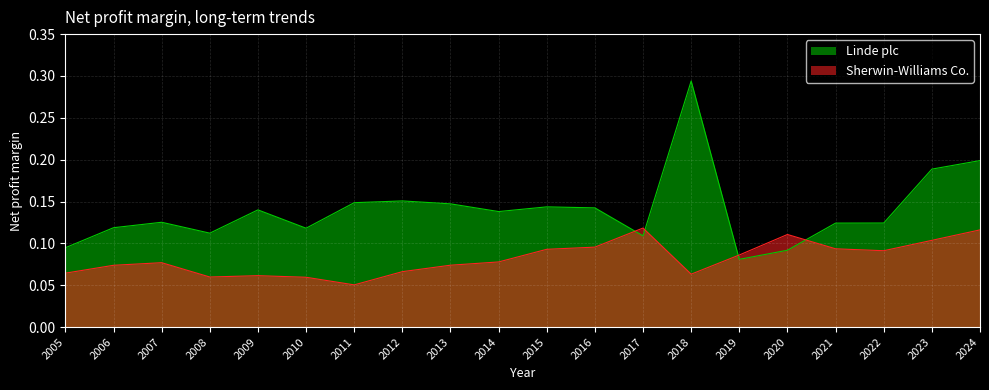

True or false: Linde plc has more than 0 interior local peaks.

True